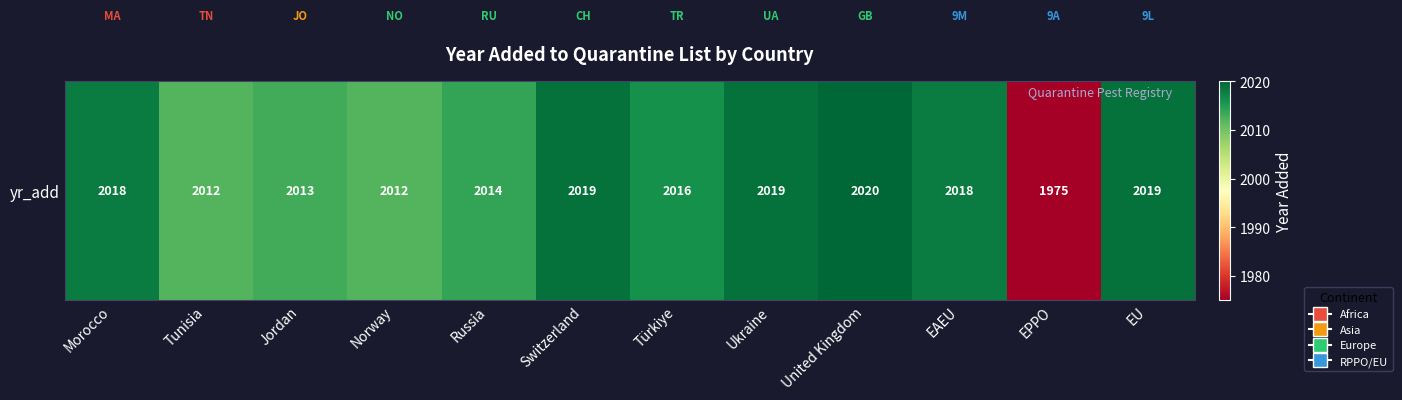

Is it true that the value at EAEU is 847?

False